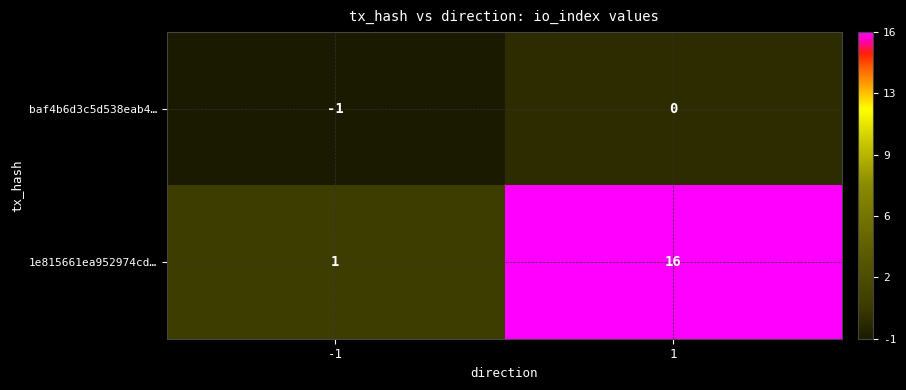

What is the sum of all 1e815661ea952974cd… values?

17